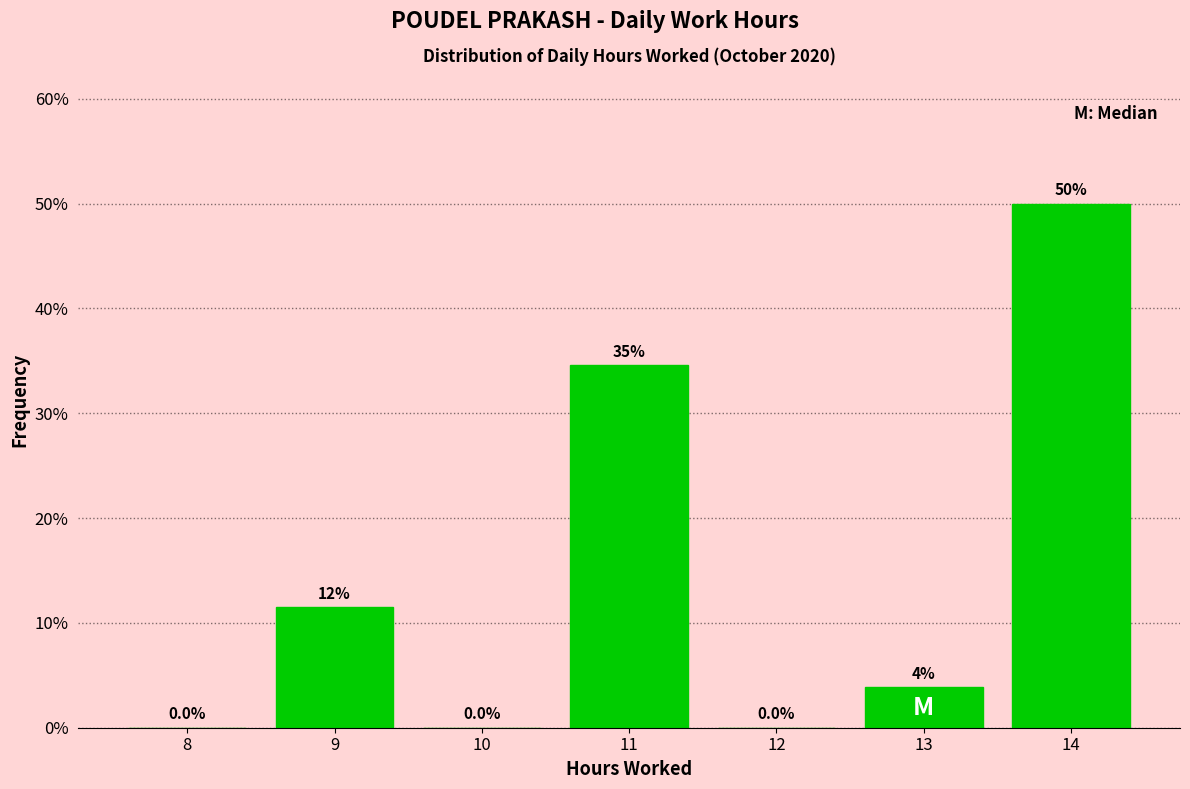

What is the greatest value displayed?

50.0